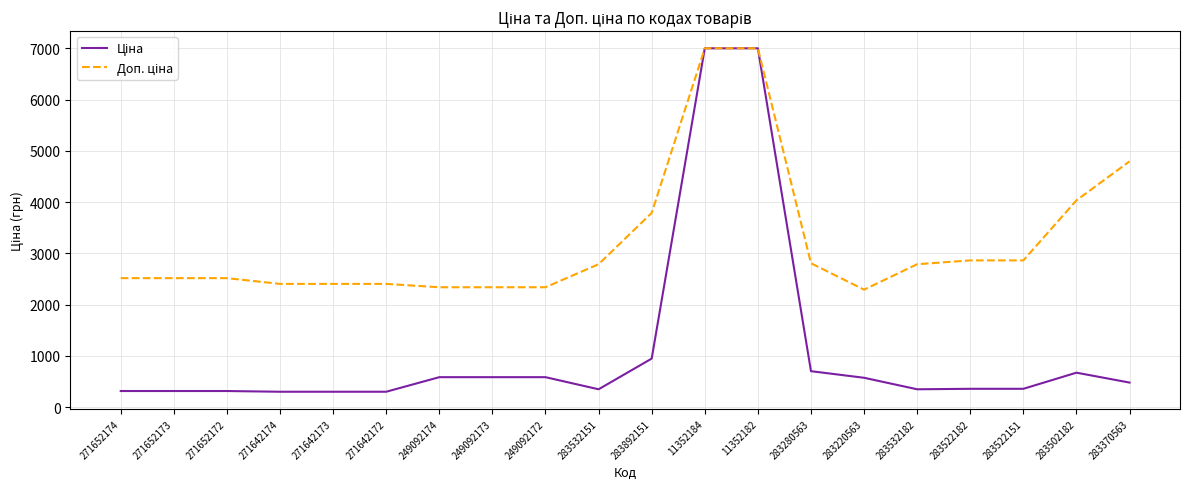

What is the total value across all series at 271652172?

2832.2